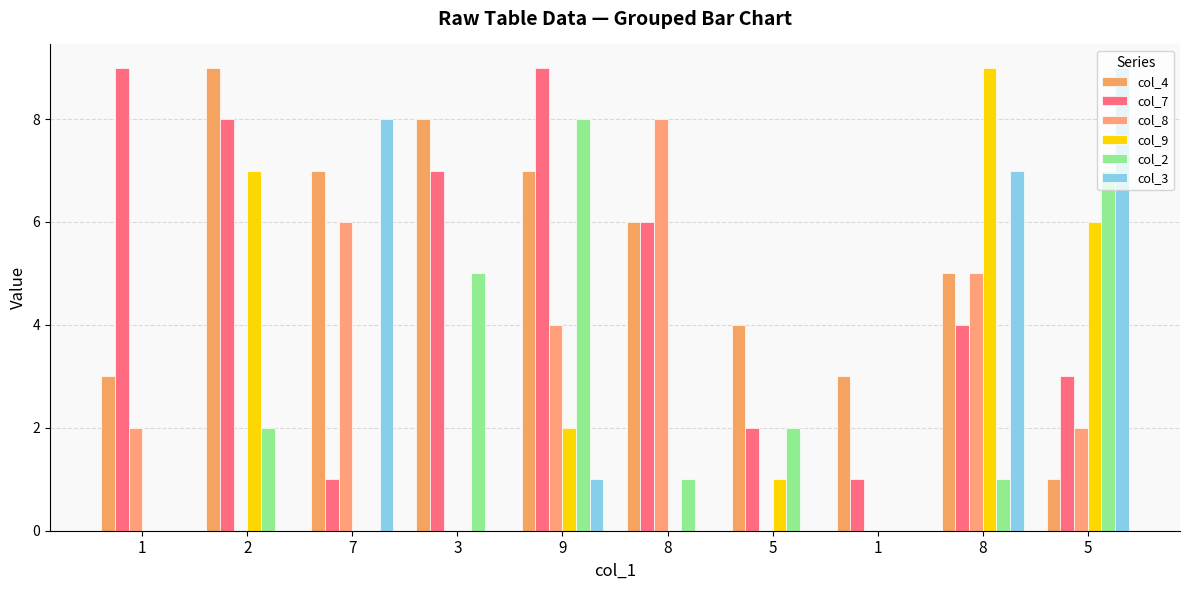

Reading left to right, what are all the values shown in this chart?

col_4: 1=3	2=9	7=7	3=8	9=7	8=6	5=4	1=3	8=5	5=1
col_7: 1=9	2=8	7=1	3=7	9=9	8=6	5=2	1=1	8=4	5=3
col_8: 1=2	2=0	7=6	3=0	9=4	8=8	5=0	1=0	8=5	5=2
col_9: 1=0	2=7	7=0	3=0	9=2	8=0	5=1	1=0	8=9	5=6
col_2: 1=0	2=2	7=0	3=5	9=8	8=1	5=2	1=0	8=1	5=7
col_3: 1=0	2=0	7=8	3=0	9=1	8=0	5=0	1=0	8=7	5=9